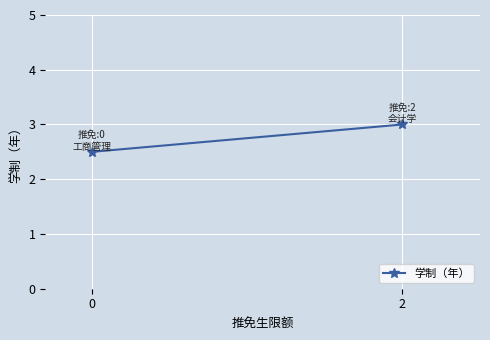

What is the average value?

2.8